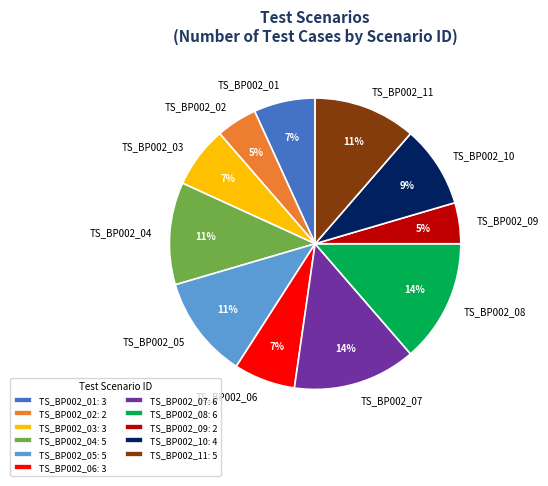

To the nearest percent, what is the difference between the TS_BP002_08 and TS_BP002_02 slice percentages?

9%